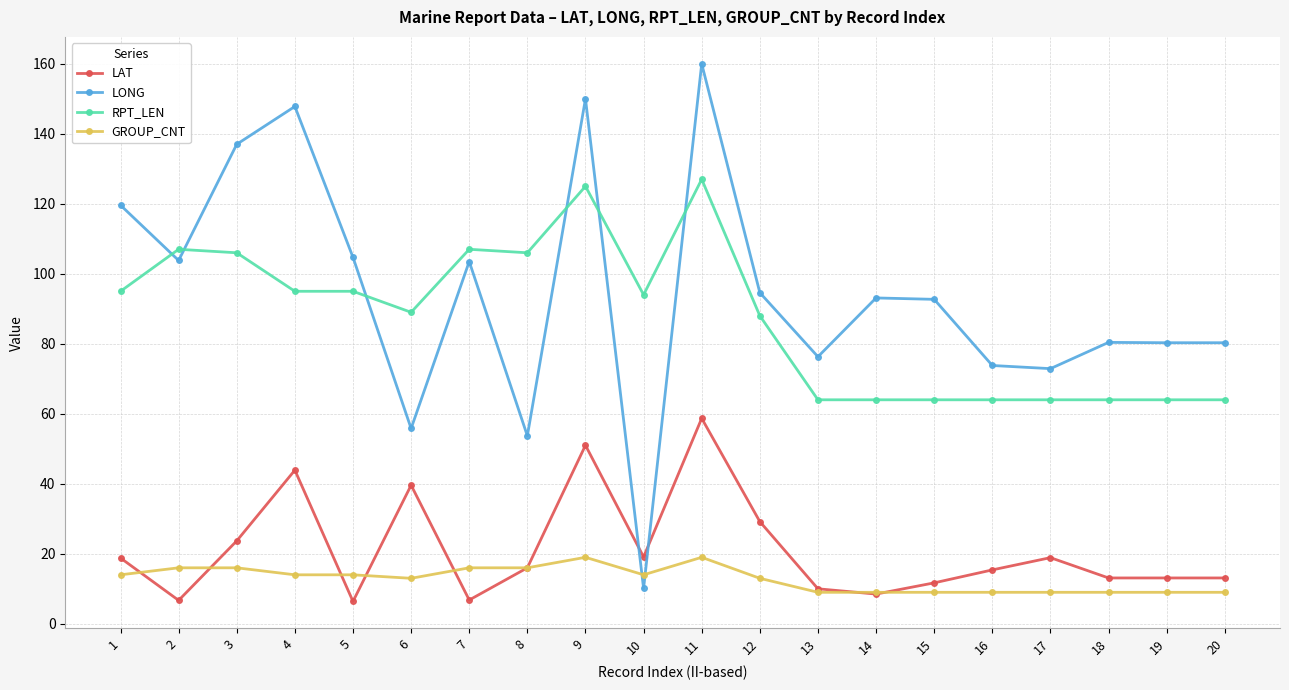

Which series changed the most between 8 and 12?

LONG